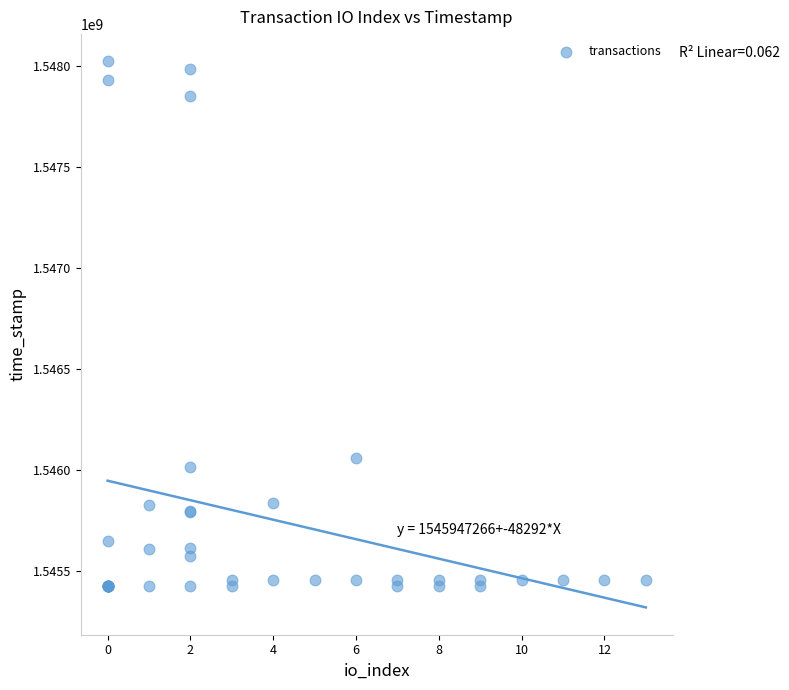

What Y value in the scatter plot is closest to 1546724861?

1546059112